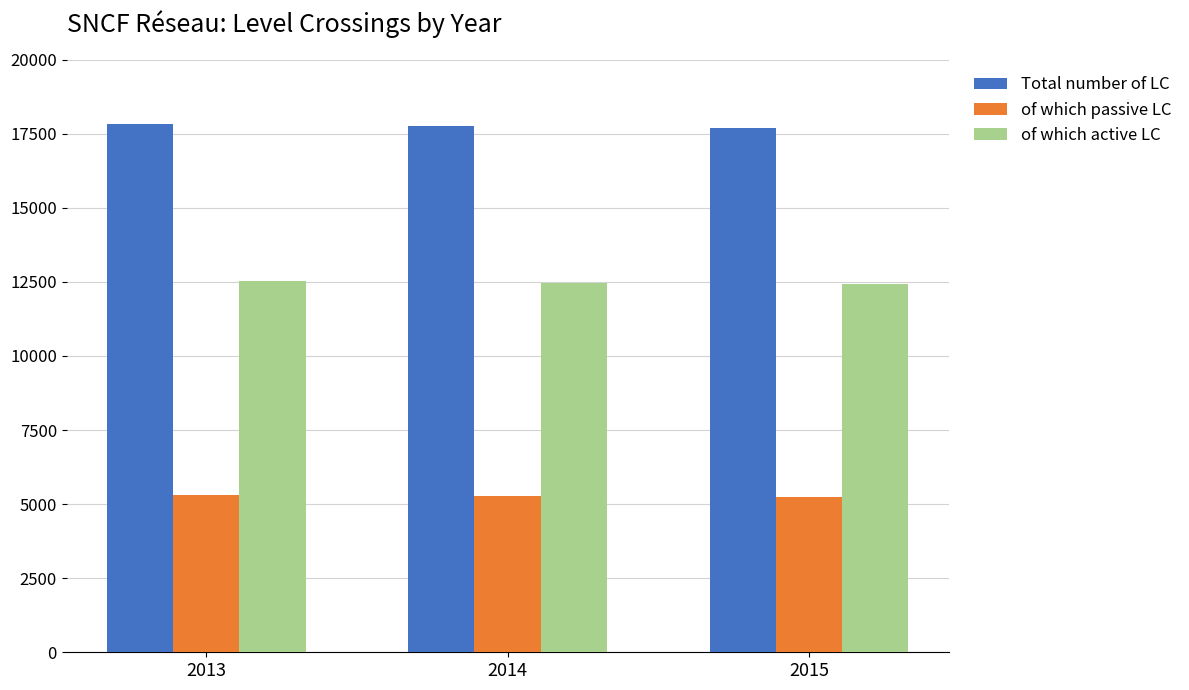

The value of of which passive LC at 2013 is 7088. True or false?

False